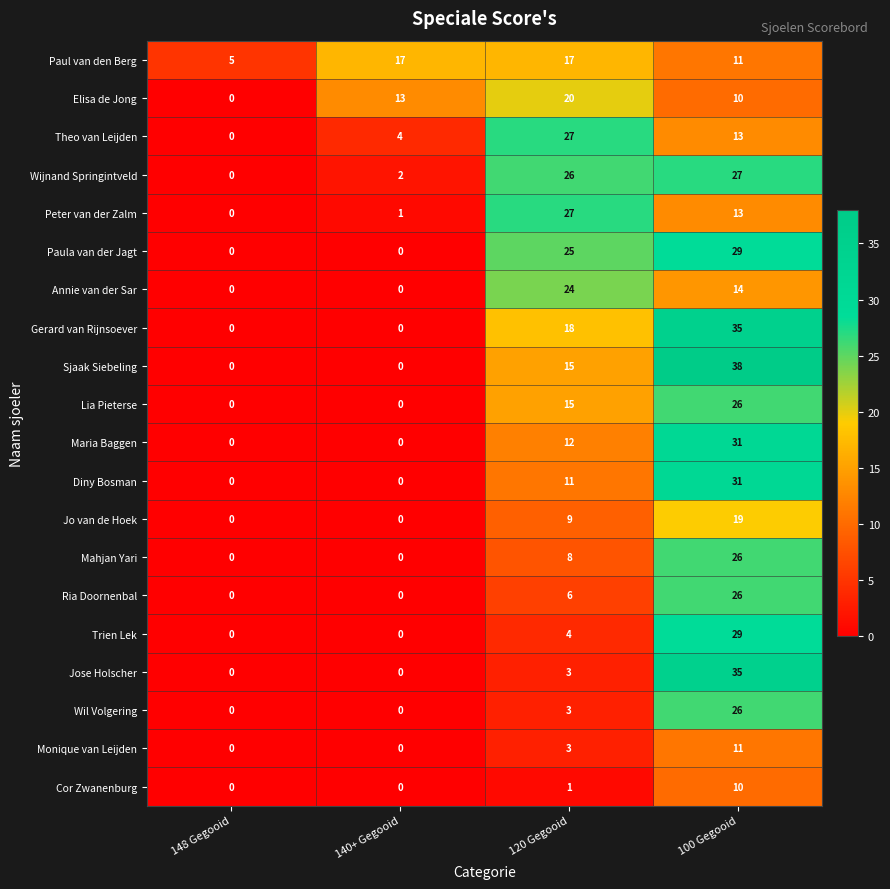

What is the difference between the highest and lowest values at 148 Gegooid?

5